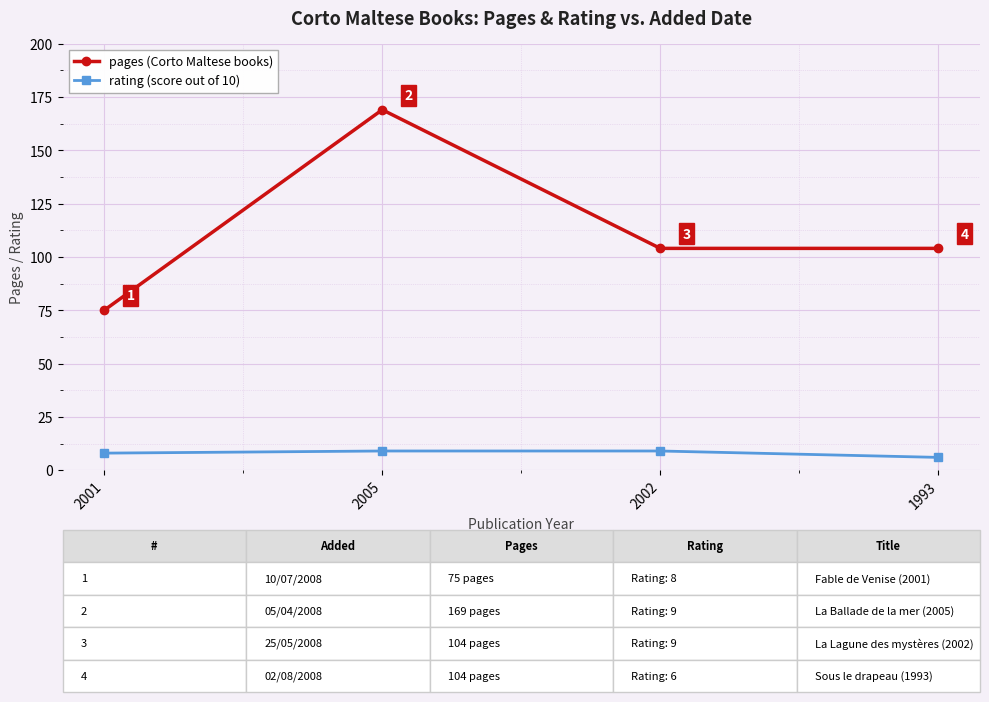

What is the sum of the pages (Corto Maltese books) values at 1993 and 2002?

208